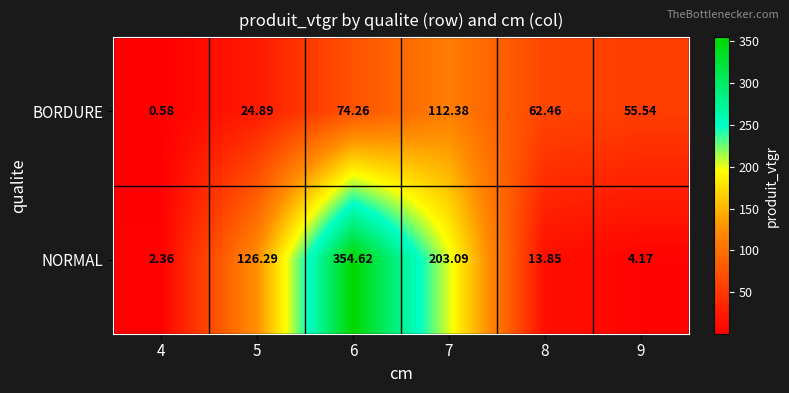

Rank the series by their maximum value, from lowest to highest.

BORDURE, NORMAL